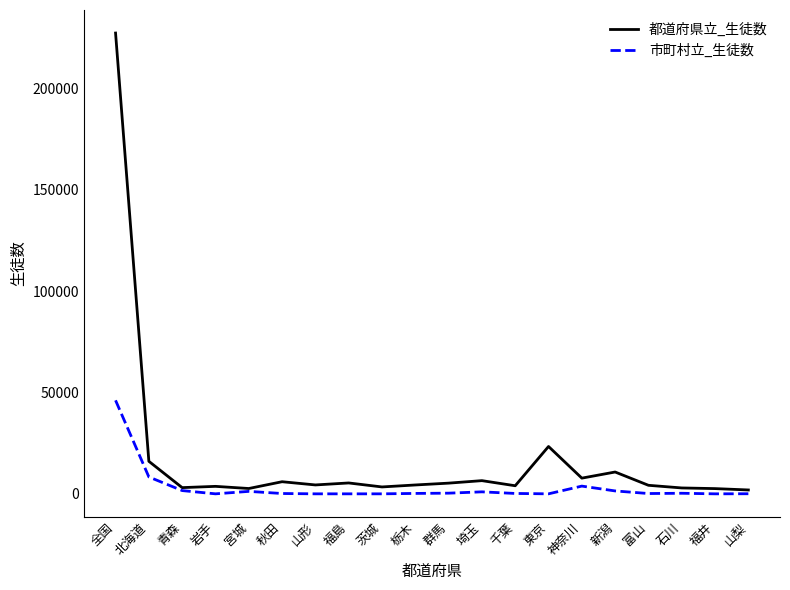

At how many categories does at least one series exceed 96095?

1